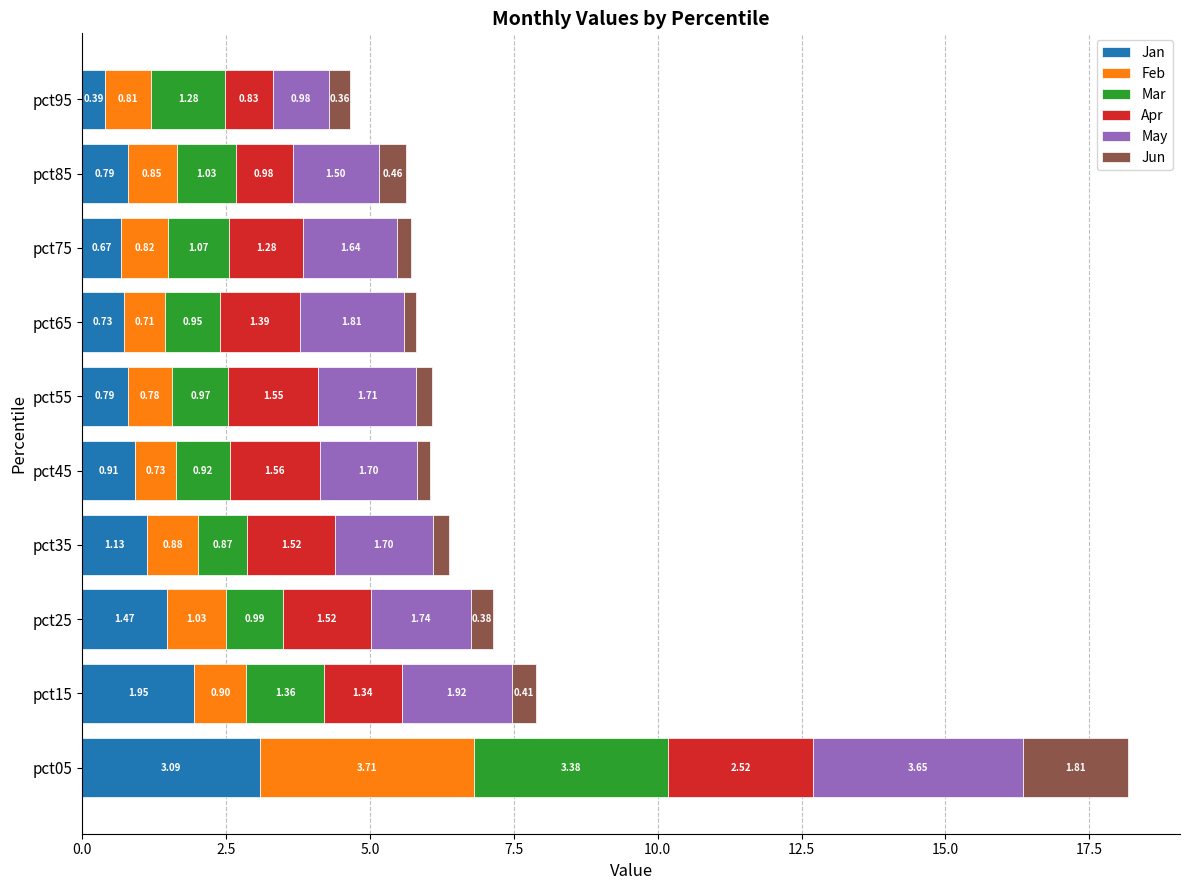

At which category is the sum across all series the highest?

pct05